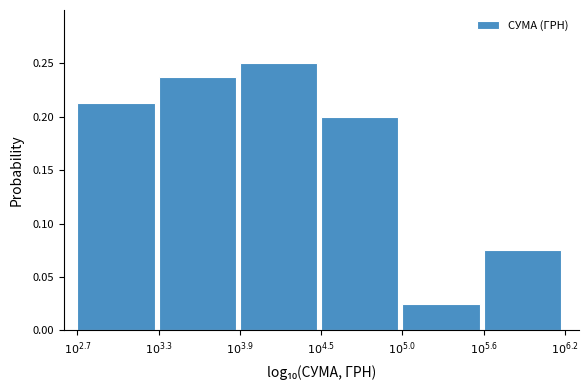

What is the sum of all values?

1.0